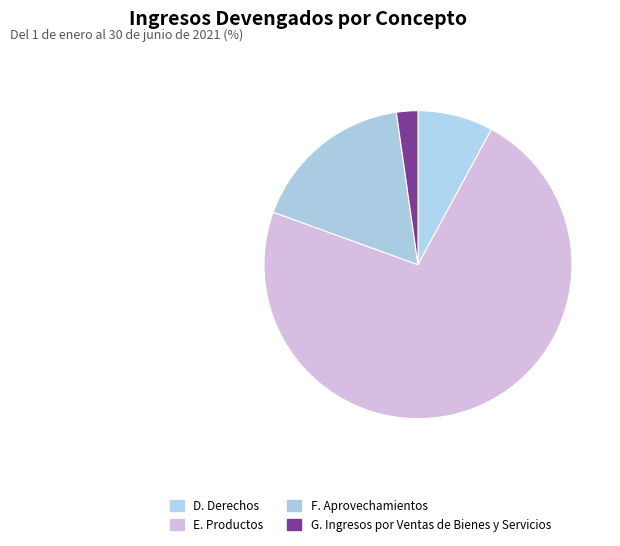

How many slices are in this pie chart?

4